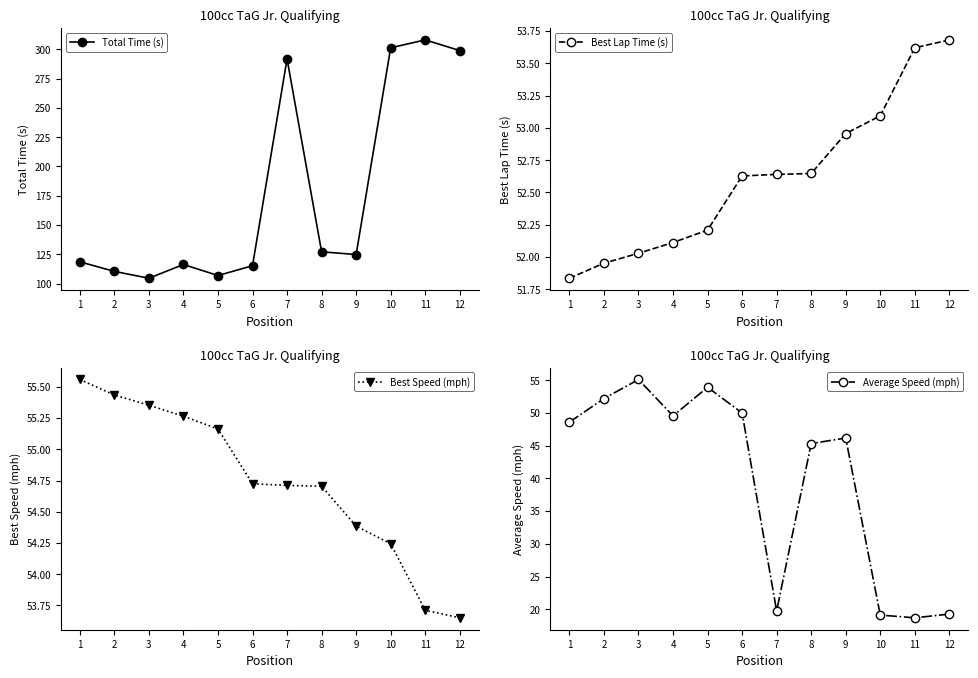

Which has a higher value, 9 or 11?

11